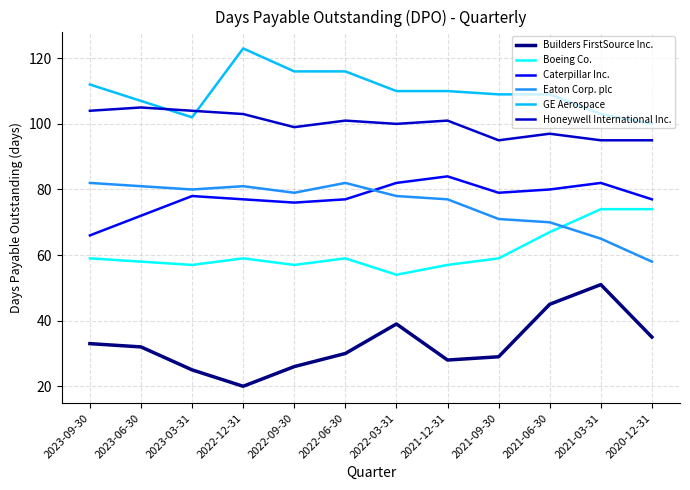

At how many categories does at least one series exceed 98?

12